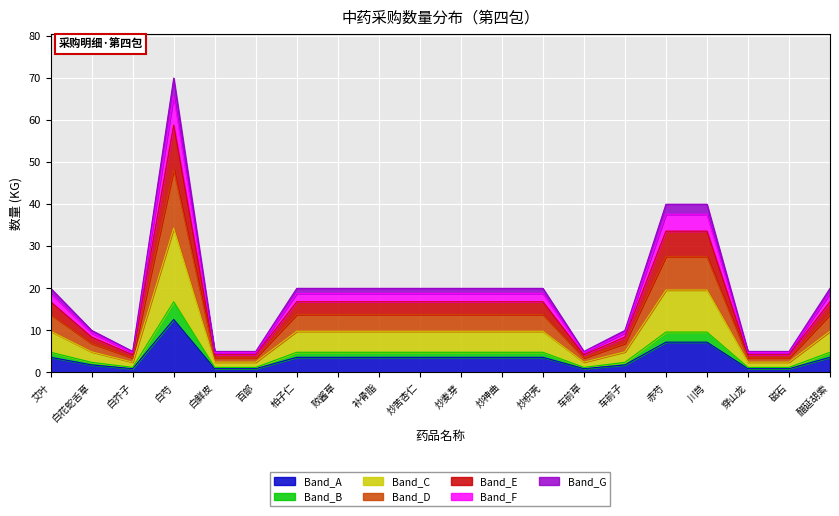

How many points are lower than both their immediate neighbors (excluding endpoints)?

2